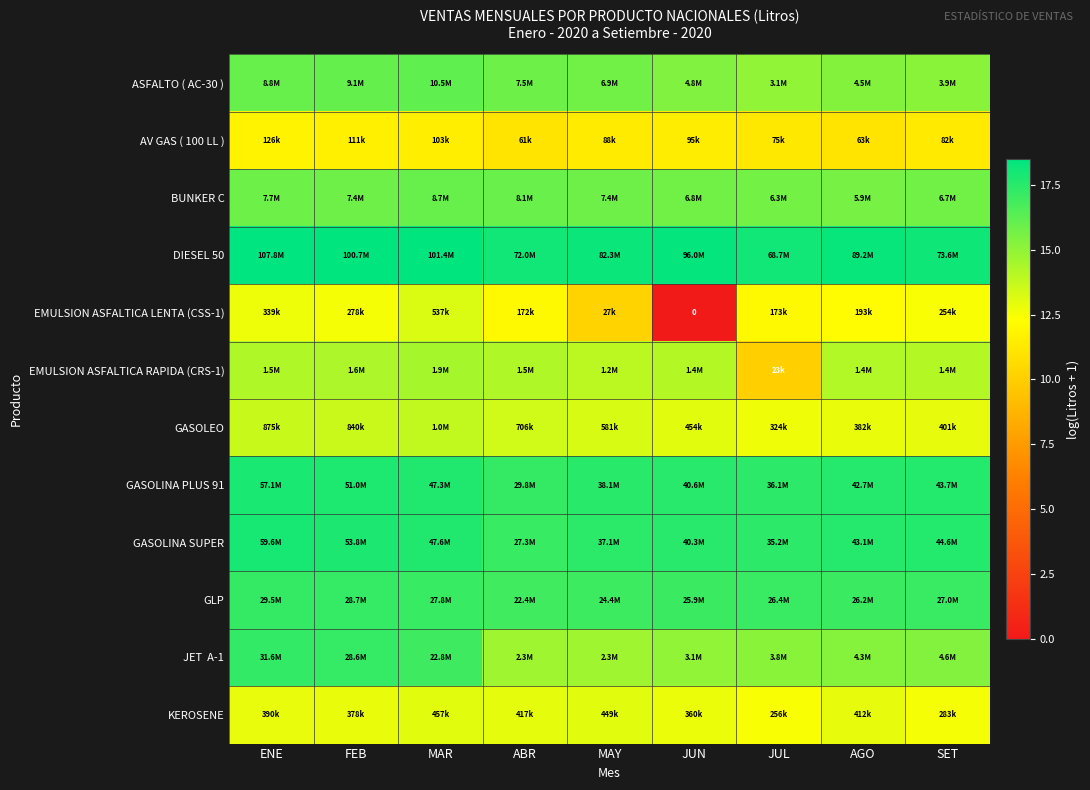

The JET A-1 series shows 16.9 at MAR. True or false?

True